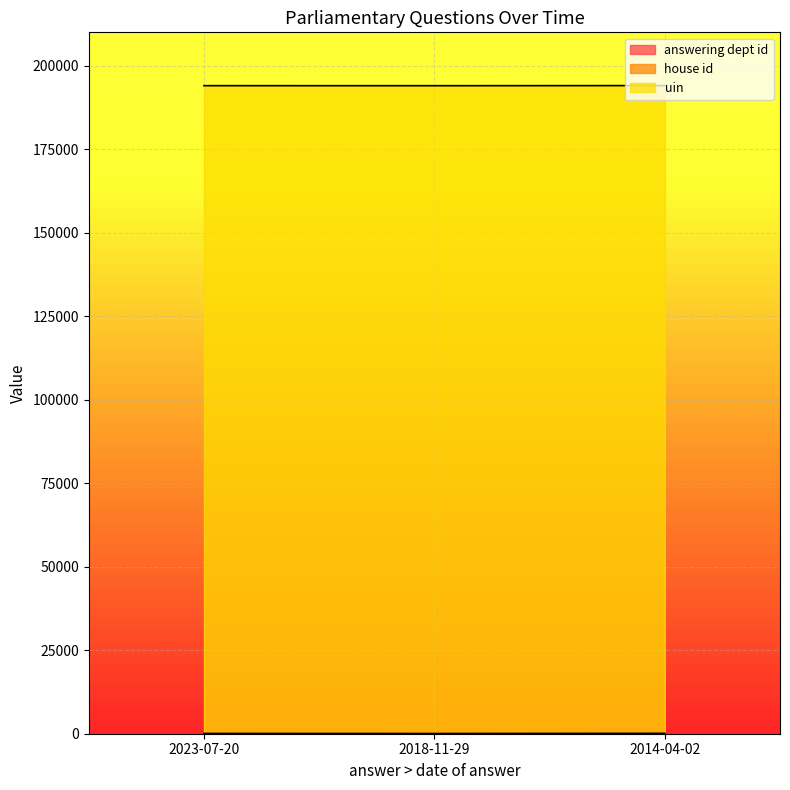

Reading left to right, list all the values displayed in this chart.

answering dept id: 27	16	53
house id: 1	1	1
uin: 194002	194002	194002